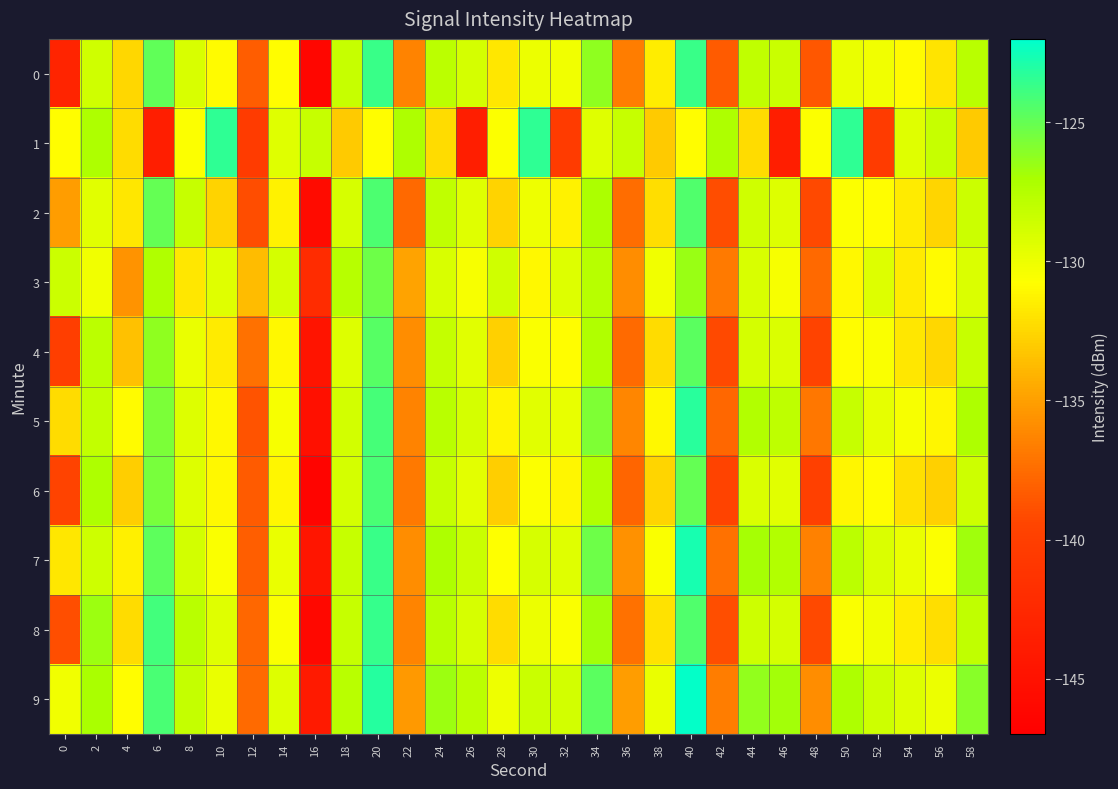

Reading right to left, list all the values displayed in this chart.

0: 58=-127.7	56=-131.9	54=-130.9	52=-130.1	50=-129.9	48=-138.5	46=-128.4	44=-128.0	42=-138.3	40=-123.7	38=-131.5	36=-136.7	34=-126.3	32=-130.1	30=-130.0	28=-131.8	26=-128.9	24=-127.8	22=-136.4	20=-123.7	18=-128.3	16=-146.2	14=-130.8	12=-138.2	10=-130.9	8=-129.1	6=-124.9	4=-132.5	2=-128.7	0=-142.9
1: 58=-133.1	56=-128.3	54=-129.4	52=-140.5	50=-123.4	48=-130.7	46=-143.7	44=-132.3	42=-127.2	40=-130.9	38=-133.1	36=-128.3	34=-129.4	32=-140.5	30=-123.4	28=-130.7	26=-143.7	24=-132.3	22=-127.2	20=-130.9	18=-133.1	16=-128.3	14=-129.4	12=-140.5	10=-123.4	8=-130.7	6=-143.7	4=-132.3	2=-127.2	0=-130.9
2: 58=-128.5	56=-132.6	54=-131.6	52=-130.9	50=-130.6	48=-139.3	46=-129.2	44=-128.7	42=-139.1	40=-124.4	38=-132.2	36=-137.5	34=-127.2	32=-131.3	30=-130.0	28=-132.7	26=-129.3	24=-128.0	22=-137.7	20=-124.3	18=-129.0	16=-145.7	14=-131.3	12=-139.0	10=-132.7	8=-128.3	6=-125.0	4=-131.8	2=-129.5	0=-135.1
3: 58=-129.2	56=-130.9	54=-131.6	52=-129.3	50=-131.0	48=-137.7	46=-130.4	44=-129.1	42=-136.8	40=-126.5	38=-130.2	36=-135.9	34=-127.6	32=-129.3	30=-131.0	28=-128.7	26=-130.4	24=-129.1	22=-134.8	20=-125.3	18=-127.6	16=-142.1	14=-128.9	12=-133.7	10=-129.4	8=-131.8	6=-127.3	4=-135.6	2=-130.2	0=-128.5
4: 58=-128.3	56=-132.5	54=-131.8	52=-130.5	50=-130.8	48=-139.5	46=-129.2	44=-128.9	42=-139.2	40=-124.7	38=-132.3	36=-137.6	34=-127.3	32=-130.8	30=-130.5	28=-132.8	26=-129.5	24=-128.2	22=-135.9	20=-124.6	18=-129.3	16=-144.7	14=-131.0	12=-137.3	10=-131.6	8=-129.9	6=-126.2	4=-133.5	2=-127.8	0=-140.1
5: 58=-127.2	56=-131.1	54=-130.4	52=-129.7	50=-128.3	48=-137.0	46=-127.9	44=-127.4	42=-137.8	40=-123.2	38=-131.0	36=-136.2	34=-125.8	32=-129.8	30=-129.5	28=-131.2	26=-128.9	24=-127.7	22=-136.4	20=-124.1	18=-128.8	16=-145.1	14=-130.4	12=-138.7	10=-131.0	8=-129.3	6=-125.7	4=-130.9	2=-128.1	0=-132.3
6: 58=-128.6	56=-132.8	54=-132.1	52=-130.8	50=-131.1	48=-139.8	46=-129.5	44=-129.2	42=-139.5	40=-125.0	38=-132.6	36=-137.9	34=-127.4	32=-131.1	30=-130.6	28=-132.9	26=-129.6	24=-128.3	22=-136.9	20=-124.2	18=-128.9	16=-146.5	14=-131.1	12=-138.4	10=-131.0	8=-129.3	6=-125.6	4=-132.9	2=-127.2	0=-139.5
7: 58=-126.7	56=-130.6	54=-129.9	52=-129.2	50=-127.8	48=-136.5	46=-127.4	44=-126.9	42=-137.3	40=-122.7	38=-130.5	36=-135.7	34=-125.3	32=-129.4	30=-129.0	28=-130.7	26=-128.4	24=-127.2	22=-135.9	20=-123.7	18=-128.3	16=-144.6	14=-129.9	12=-138.2	10=-130.5	8=-128.8	6=-124.8	4=-131.4	2=-128.6	0=-131.8
8: 58=-128.0	56=-132.2	54=-131.5	52=-130.2	50=-130.5	48=-139.2	46=-128.9	44=-128.6	42=-138.9	40=-124.4	38=-132.0	36=-137.3	34=-126.8	32=-130.5	30=-130.0	28=-132.3	26=-129.0	24=-127.7	22=-136.3	20=-123.6	18=-128.3	16=-146.0	14=-130.5	12=-137.8	10=-129.4	8=-127.7	6=-124.0	4=-132.3	2=-126.6	0=-138.9
9: 58=-126.1	56=-130.0	54=-129.3	52=-128.6	50=-127.2	48=-135.9	46=-126.8	44=-126.3	42=-136.7	40=-122.1	38=-129.9	36=-135.1	34=-124.7	32=-128.8	30=-128.4	28=-130.1	26=-127.8	24=-126.6	22=-135.3	20=-123.1	18=-127.7	16=-144.0	14=-129.3	12=-137.6	10=-129.9	8=-128.2	6=-124.2	4=-130.8	2=-127.0	0=-130.2